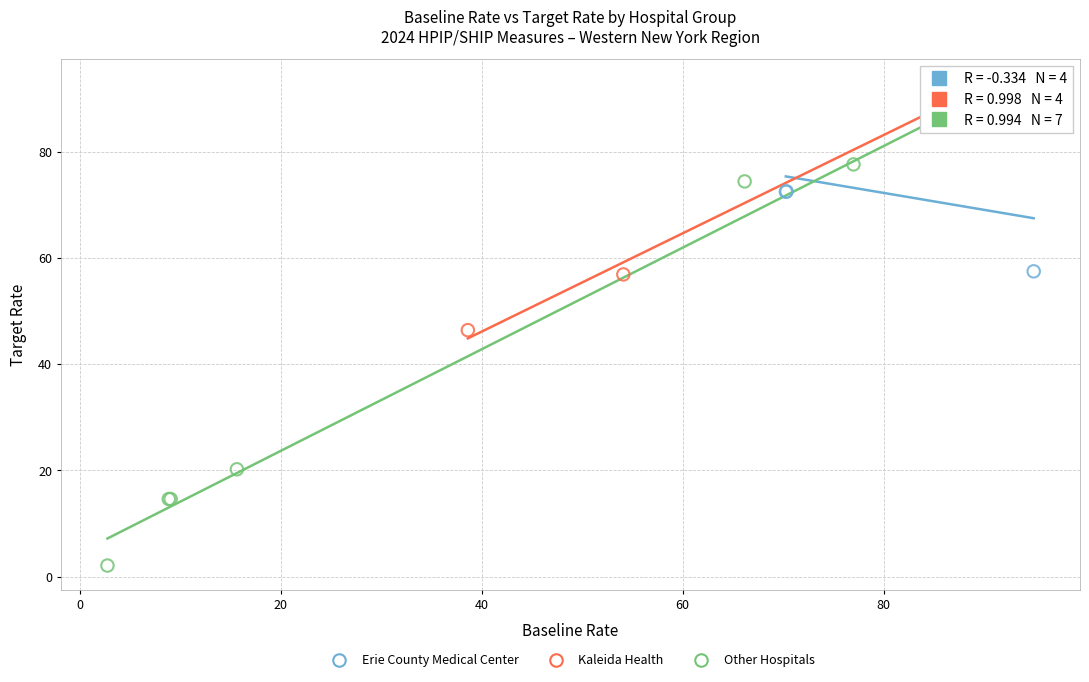

Which series has the widest spread of Y values?

Other Hospitals